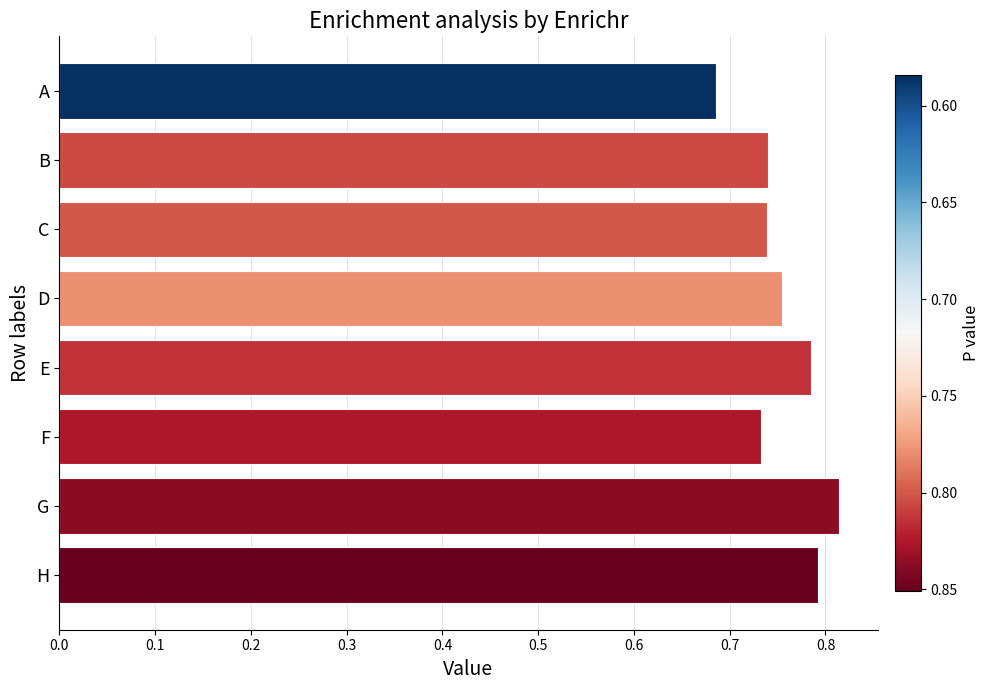

What is the sum of the values at C and F?

1.5